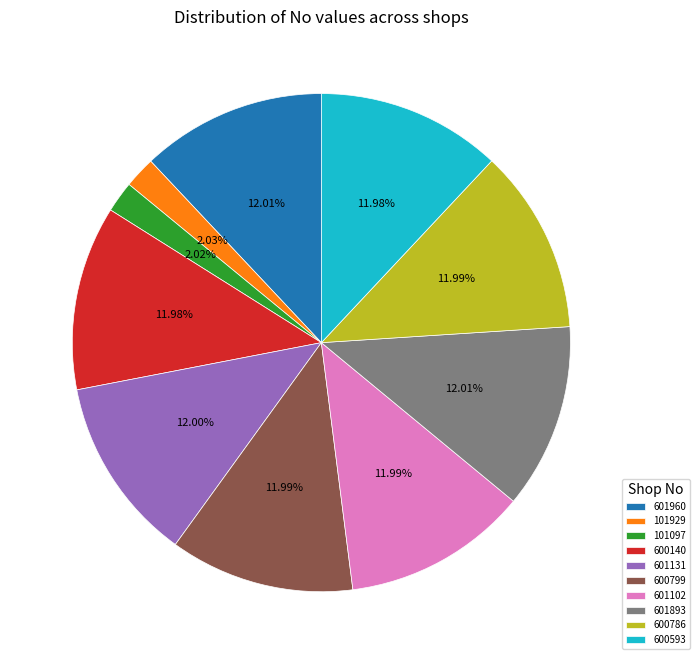

Does 101097 represent more than half of the total?

No